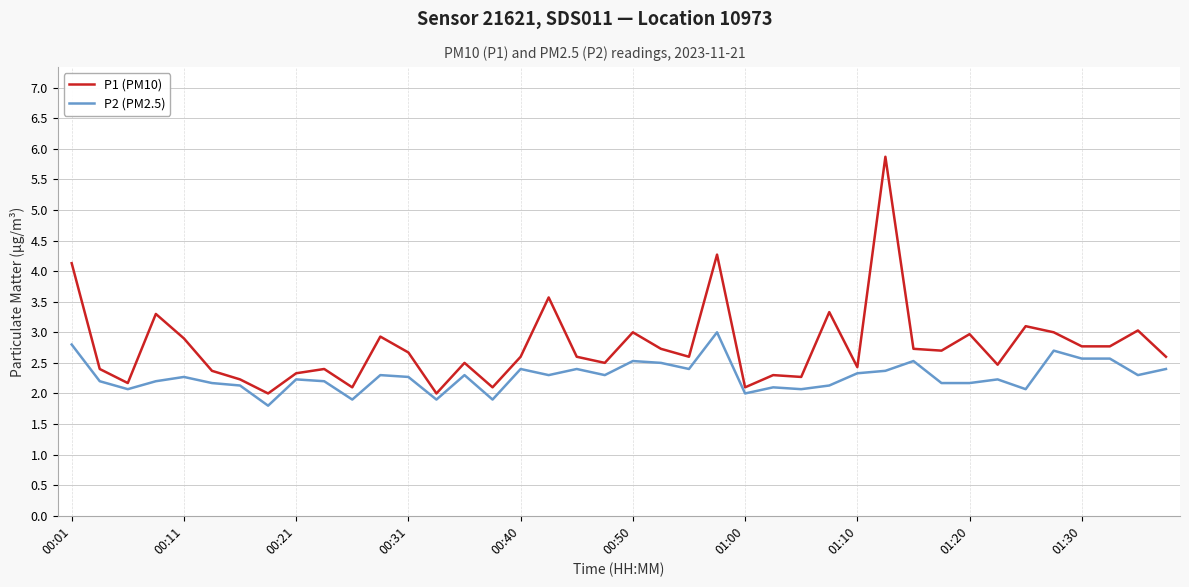

Reading right to left, transcribe all the data shown in this chart.

P1 (PM10): 2.6	3.0	2.8	2.8	3.0	3.1	2.5	3.0	2.7	2.7	5.9	2.4	3.3	2.3	2.3	2.1	4.3	2.6	2.7	3.0	2.5	2.6	3.6	2.6	2.1	2.5	2.0	2.7	2.9	2.1	2.4	2.3	2.0	2.2	2.4	2.9	3.3	2.2	2.4	4.1
P2 (PM2.5): 2.4	2.3	2.6	2.6	2.7	2.1	2.2	2.2	2.2	2.5	2.4	2.3	2.1	2.1	2.1	2.0	3.0	2.4	2.5	2.5	2.3	2.4	2.3	2.4	1.9	2.3	1.9	2.3	2.3	1.9	2.2	2.2	1.8	2.1	2.2	2.3	2.2	2.1	2.2	2.8